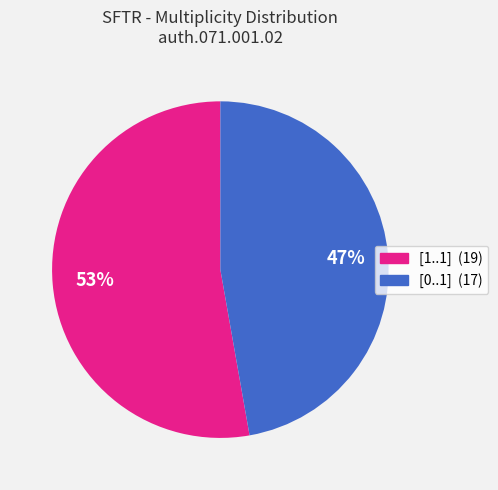

To the nearest percent, what is the average slice percentage?

50%